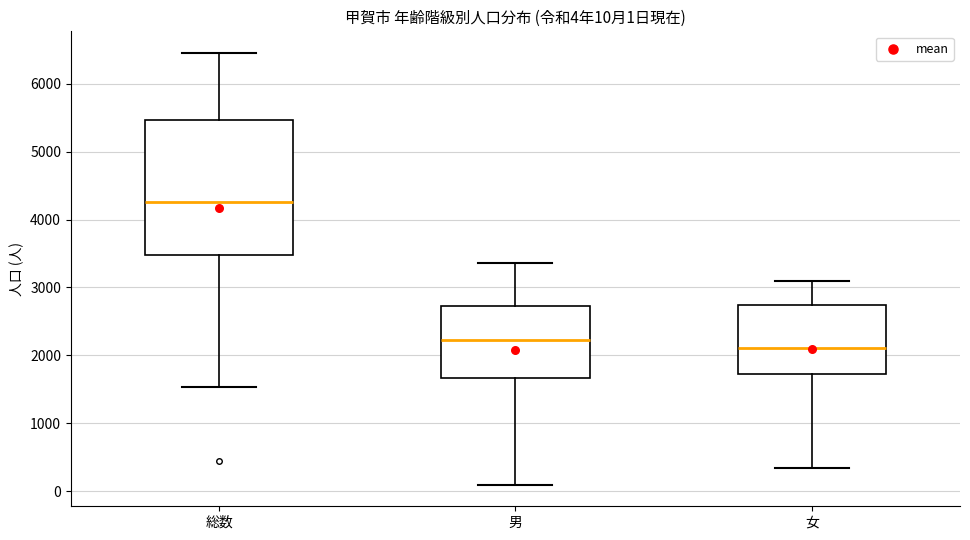

Which box has the highest median line?

総数